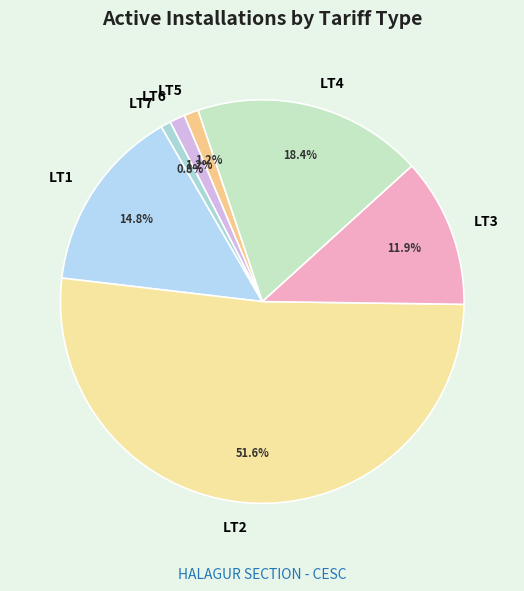

Is it true that LT6 is 1% of the pie?

True